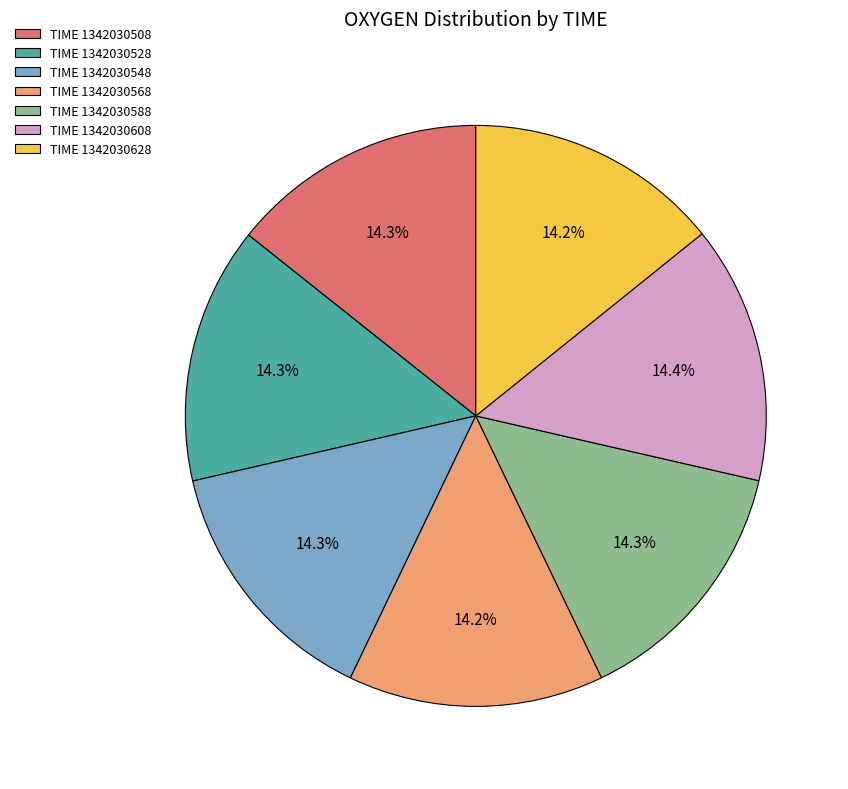

Approximately how many times larger is the value at TIME 1342030508 compared to TIME 1342030548?

1.0